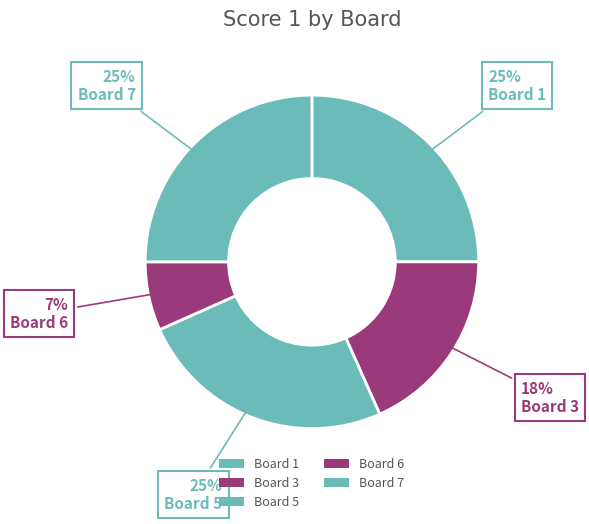

Is there any slice that represents more than half of the pie?

No